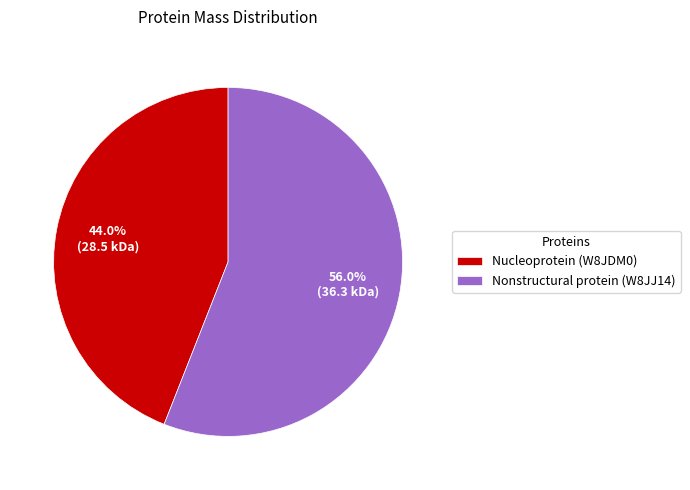

To the nearest percent, what portion does Nucleoprotein (W8JDM0) represent?

44%